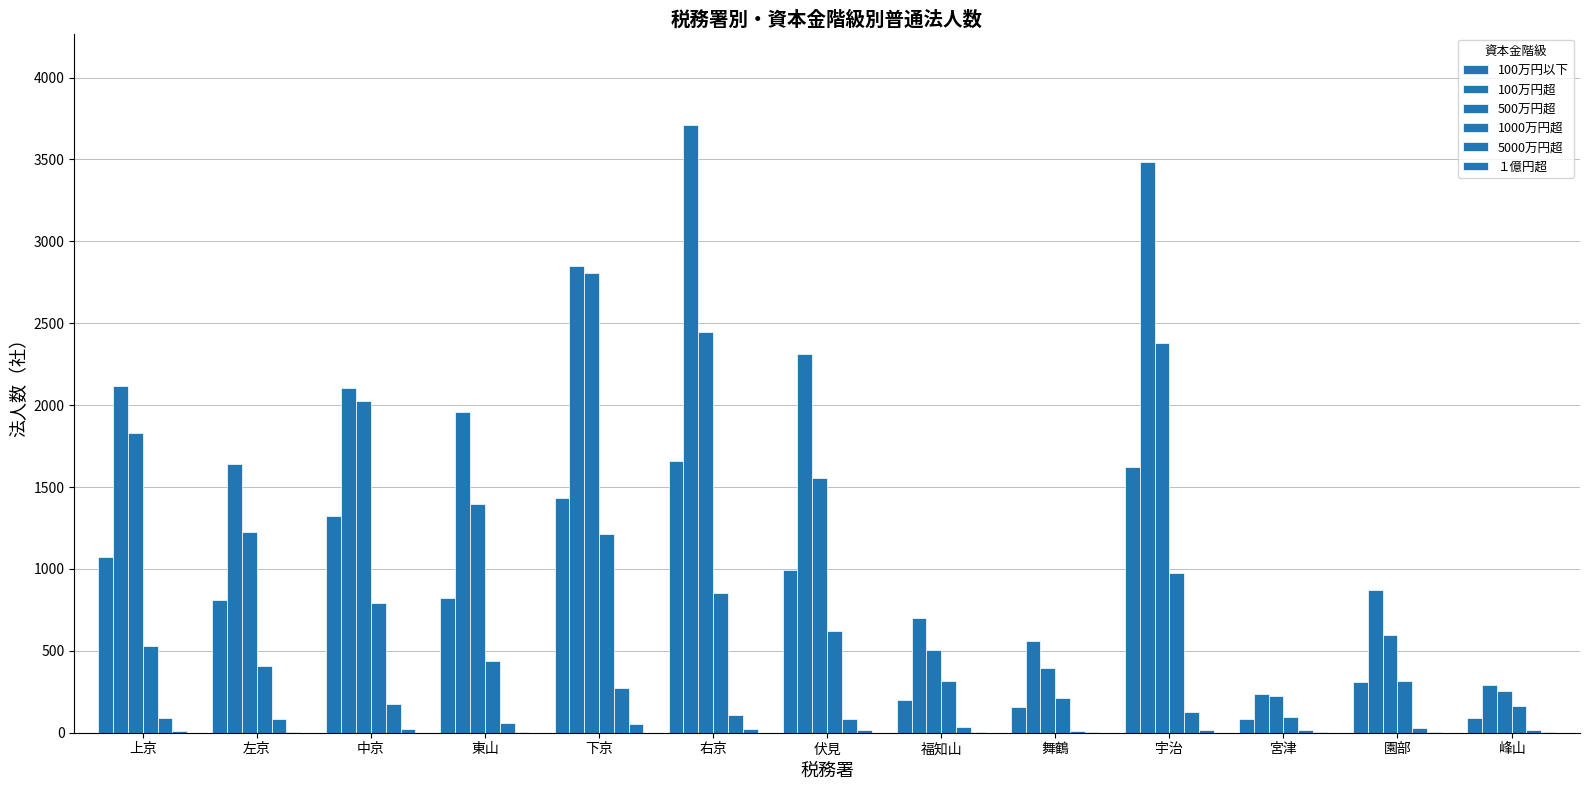

What is the average value of the 500万円超 series?

1357